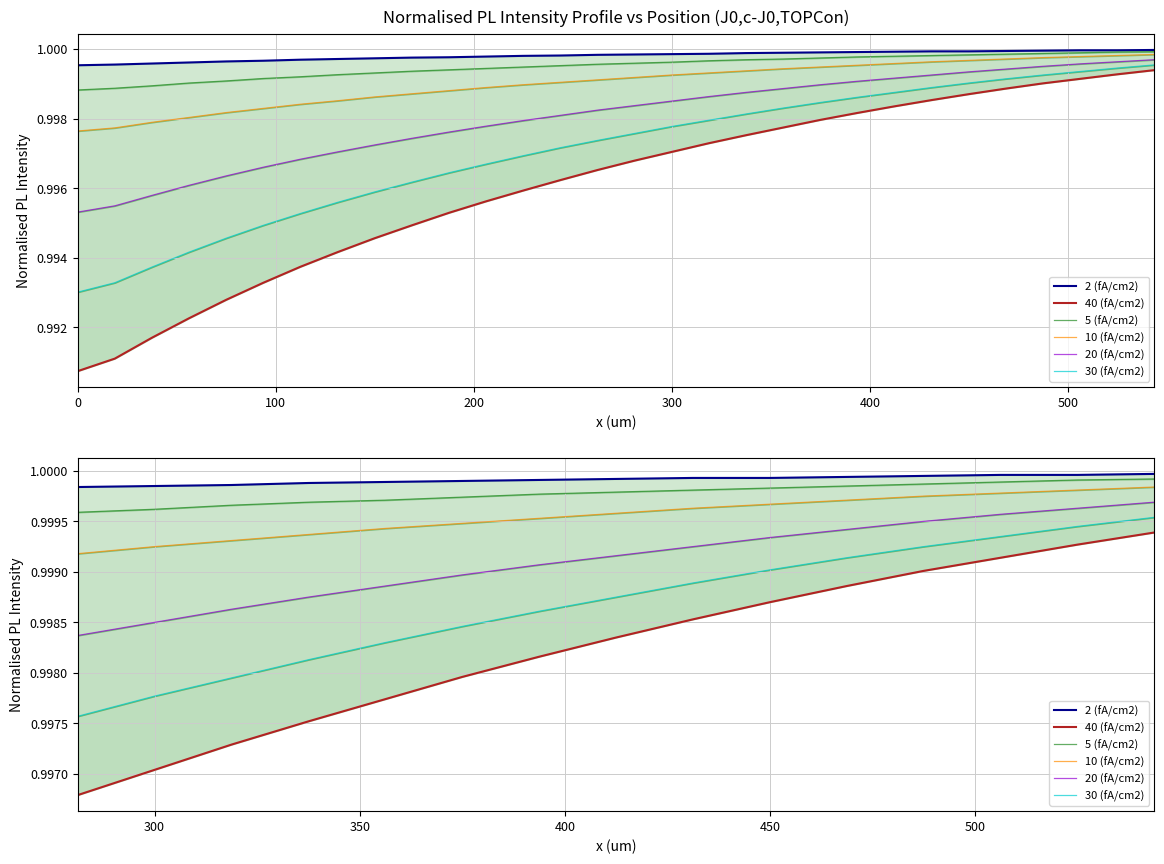

True or false: 5 (fA/cm2) and 2 (fA/cm2) cross at least once.

False